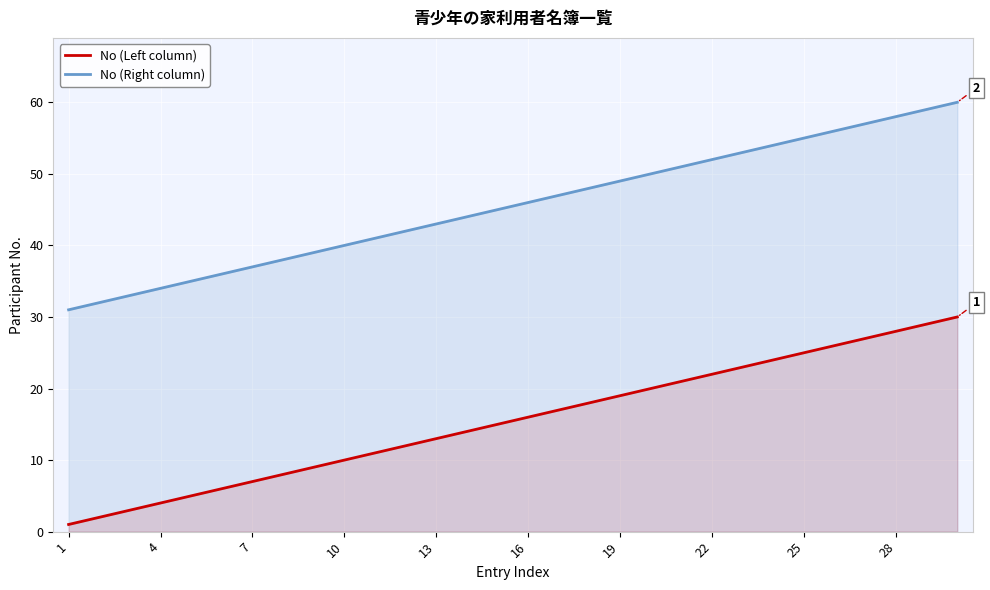

List the series in order of their peak value, highest first.

No (Right column), No (Left column)